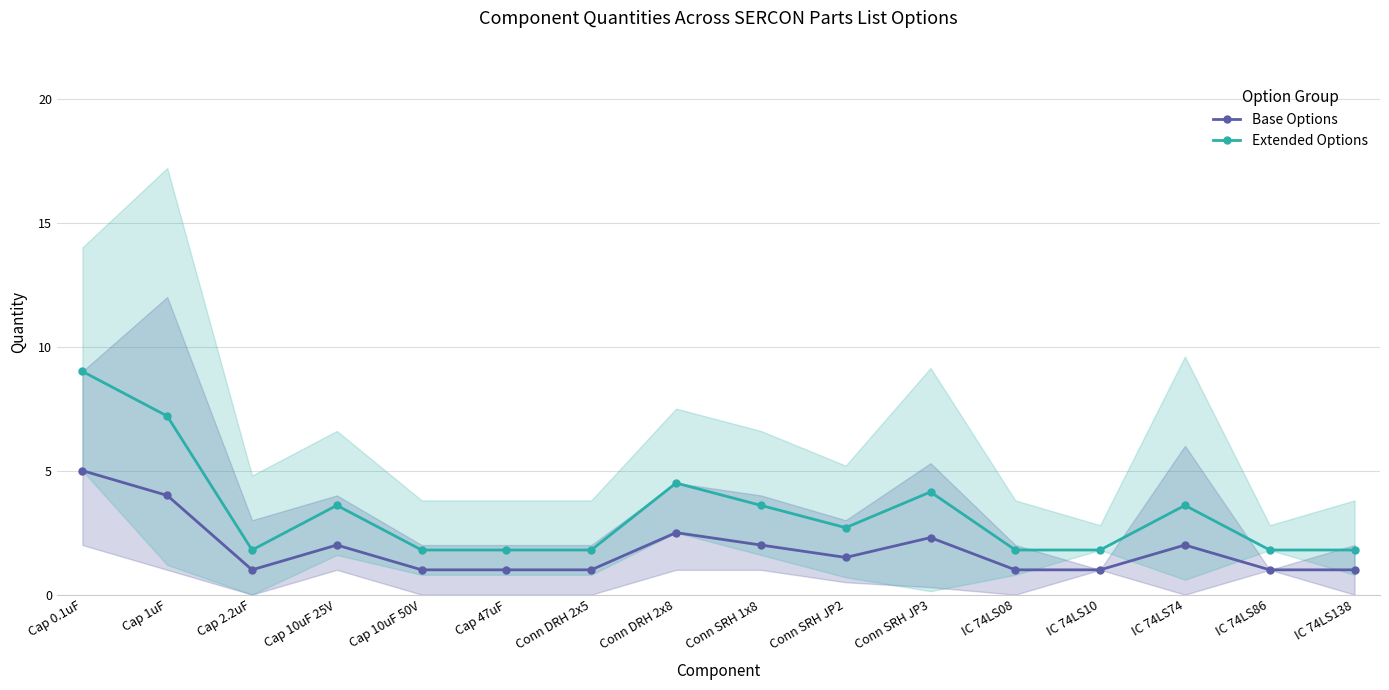

What is the total value across all series at Cap 1uF?

11.2